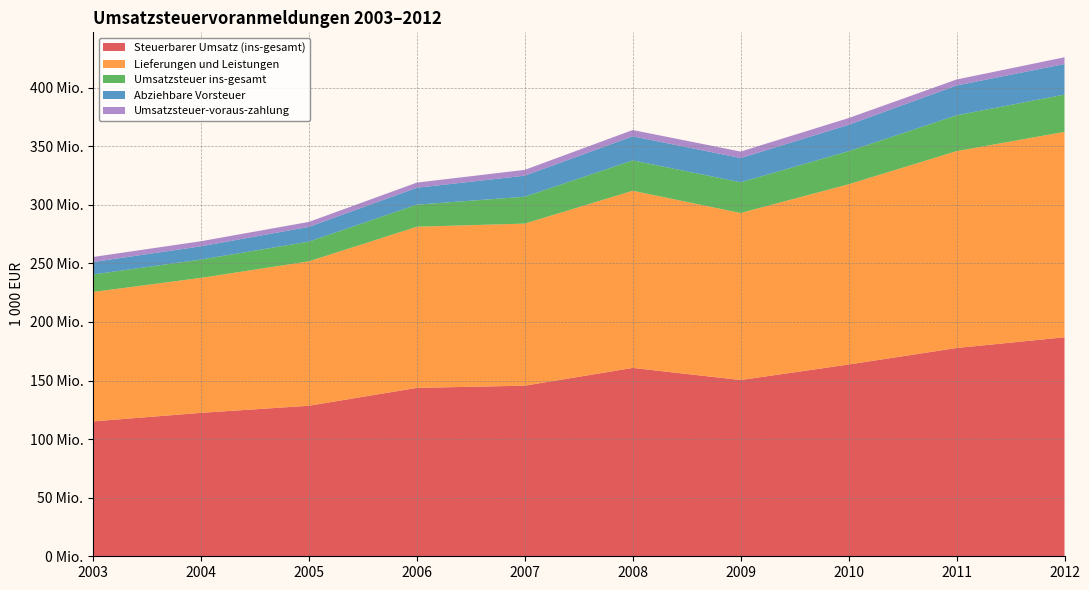

Reading left to right, what are all the values shown in this chart?

Steuerbarer Umsatz (ins-gesamt): 2003=115106405	2004=122427848	2005=128491221	2006=143729524	2007=145619646	2008=160777377	2009=150448586	2010=163682642	2011=177769417	2012=186925682
Lieferungen und Leistungen: 2003=110502353	2004=115204675	2005=123274543	2006=137553987	2007=138357919	2008=151214335	2009=142551994	2010=153839058	2011=168050283	2012=175317364
Umsatzsteuer ins-gesamt: 2003=14920287	2004=15642473	2005=16823267	2006=18846769	2007=22929004	2008=25926695	2009=26229155	2010=28261117	2011=30572077	2012=31843310
Abziehbare Vorsteuer: 2003=10657770	2004=11302683	2005=12605216	2006=14445990	2007=17964646	2008=20546329	2009=20706853	2010=22487105	2011=25453662	2012=26074868
Umsatzsteuer-voraus-zahlung: 2003=4264758	2004=4338756	2005=4219081	2006=4399891	2007=4964413	2008=5378796	2009=5522750	2010=5778619	2011=5119726	2012=5768099